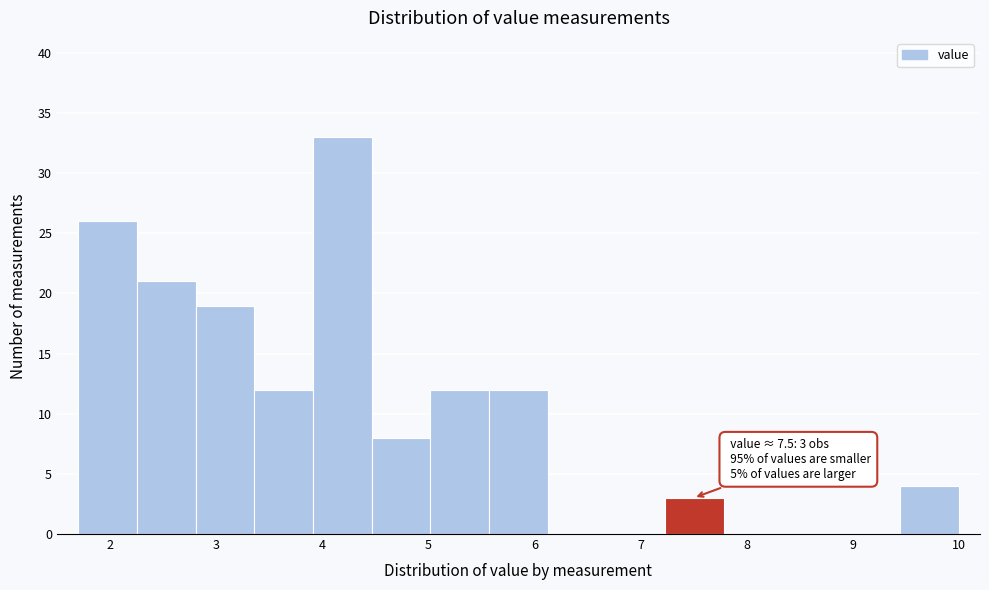

Over which range of the x-axis is the bar tallest?

3.9 to 4.5